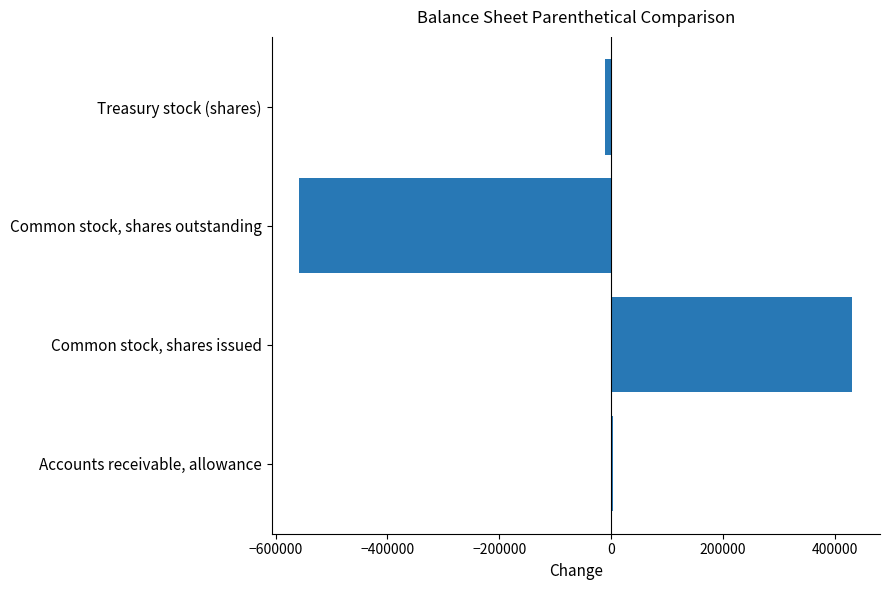

What is the approximate value at Common stock, shares outstanding?

-557582